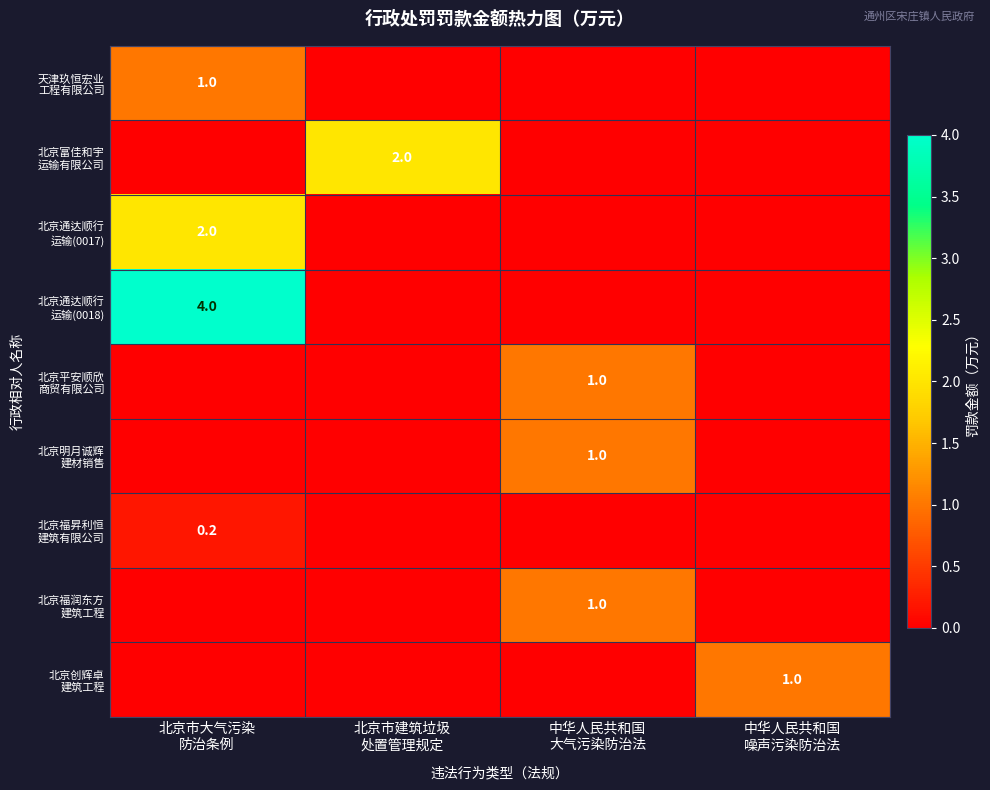

What is the total value across all series at 中华人民共和国
大气污染防治法?

3.0